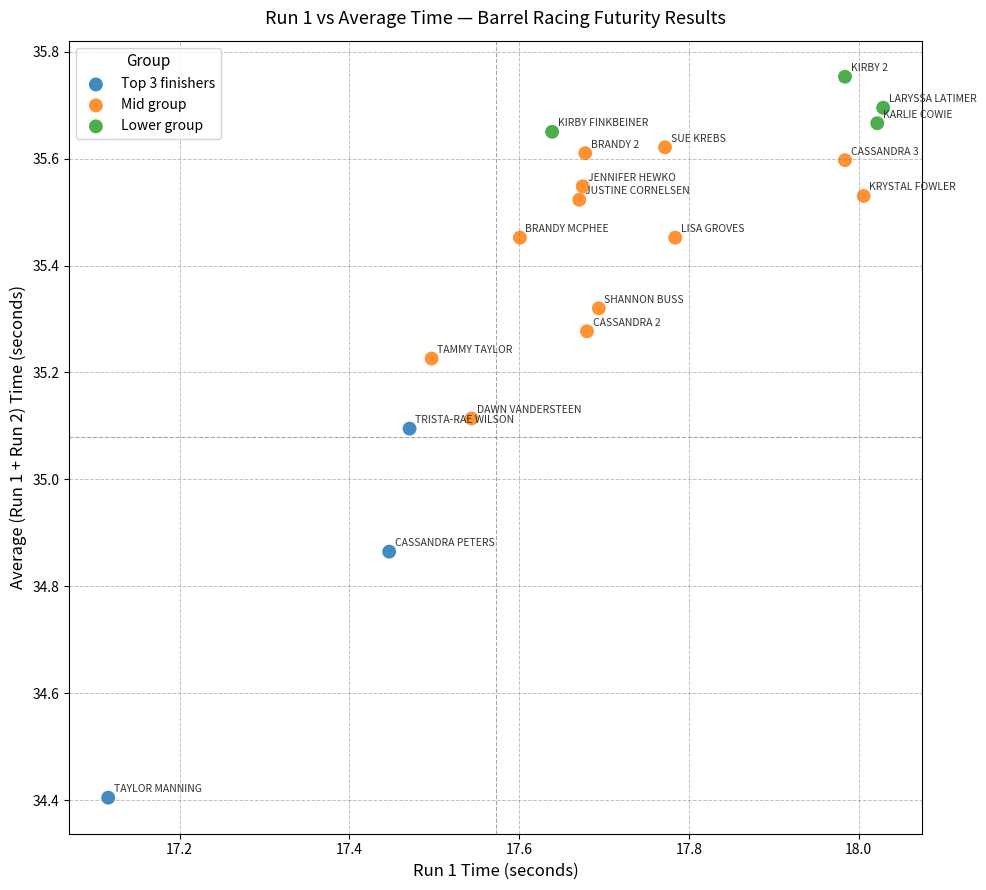

Which series contains the lowest Y value?

Top 3 finishers